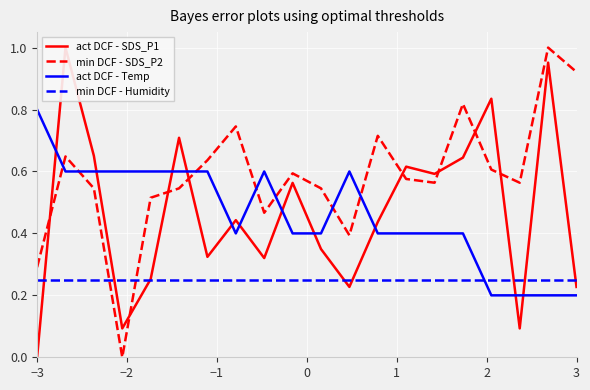

Count the number of categories in the chart.

20